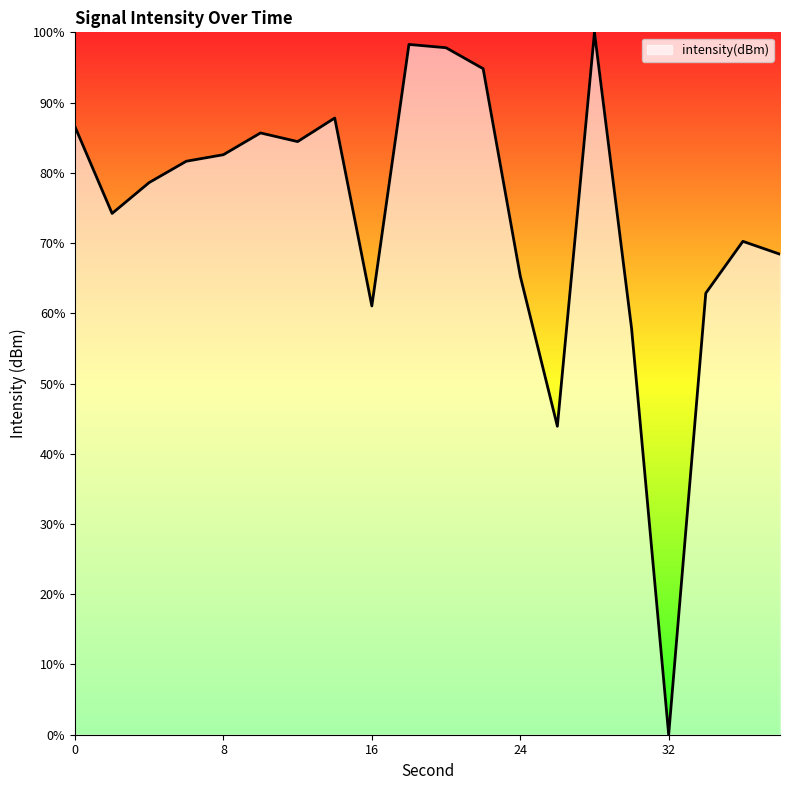

How many points are higher than both their immediate neighbors (excluding endpoints)?

5